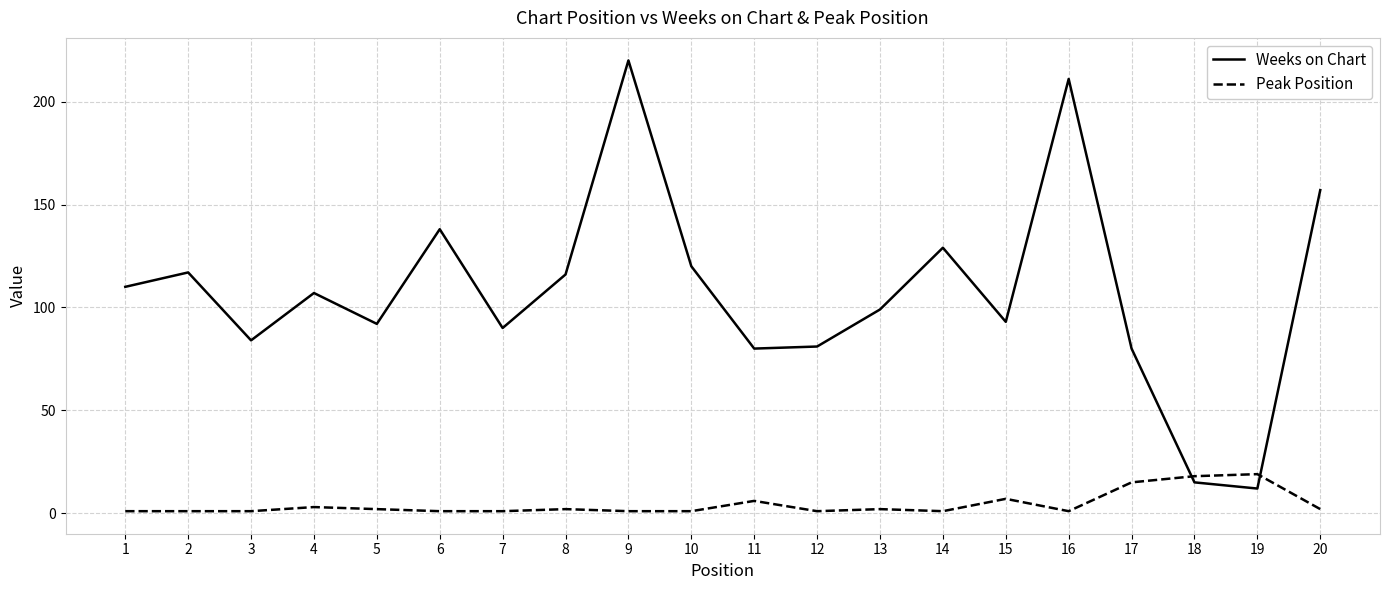

Does the chart display data point markers on the line(s)?

No